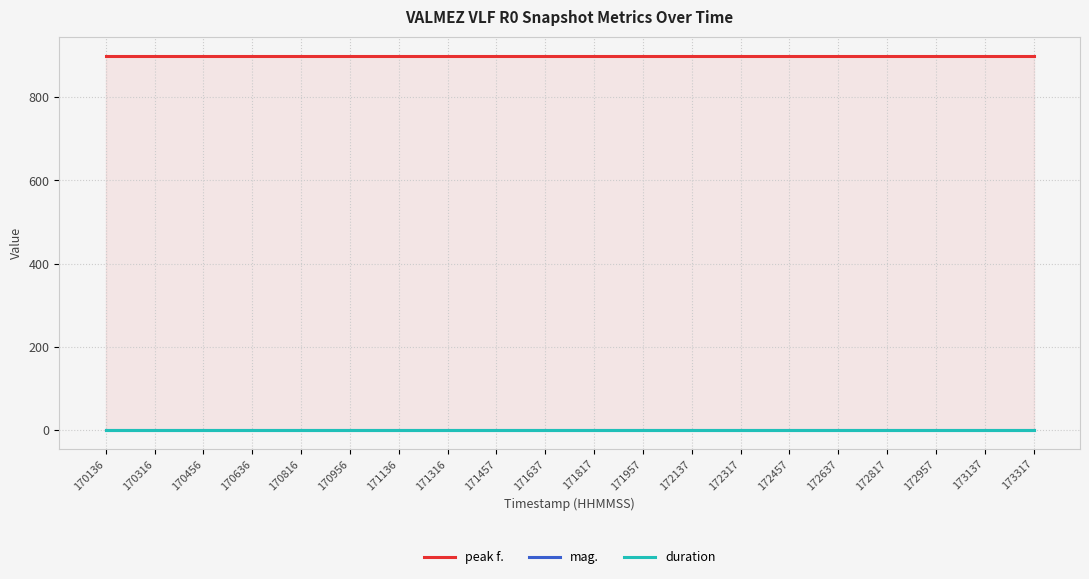

Which category has the highest value across all series?

170136